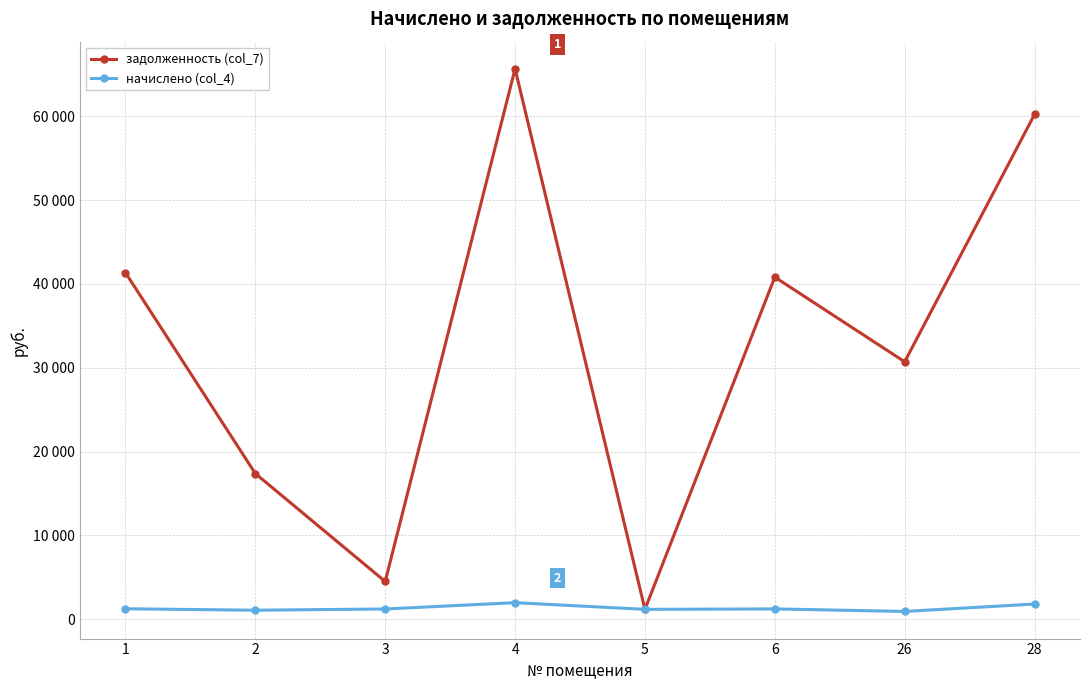

At 28, list the series in order from smallest to largest.

начислено (col_4), задолженность (col_7)